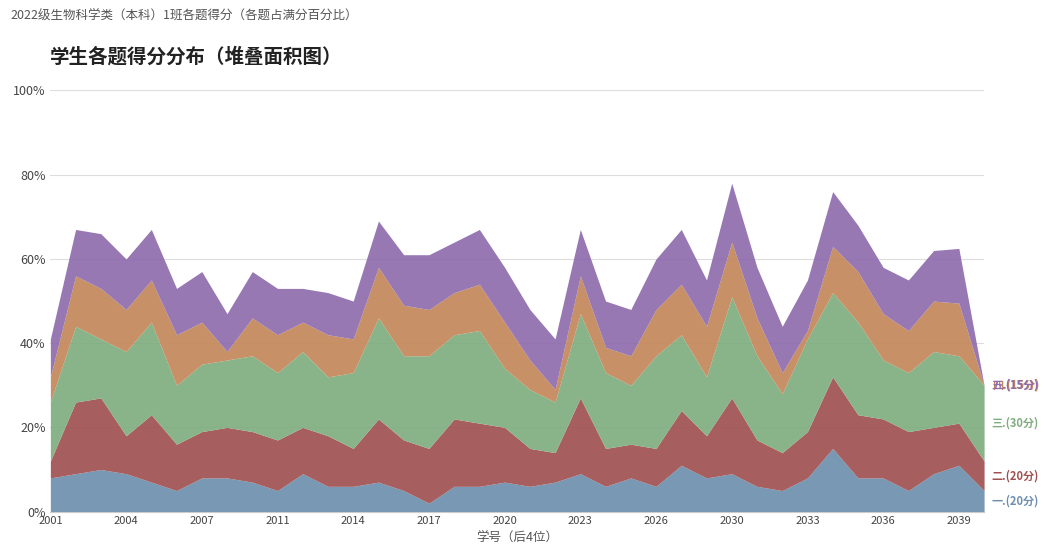

What are all the series names shown in the legend?

一.(20分), 二.(20分), 三.(30分), 四.(15分), 五.(15分)